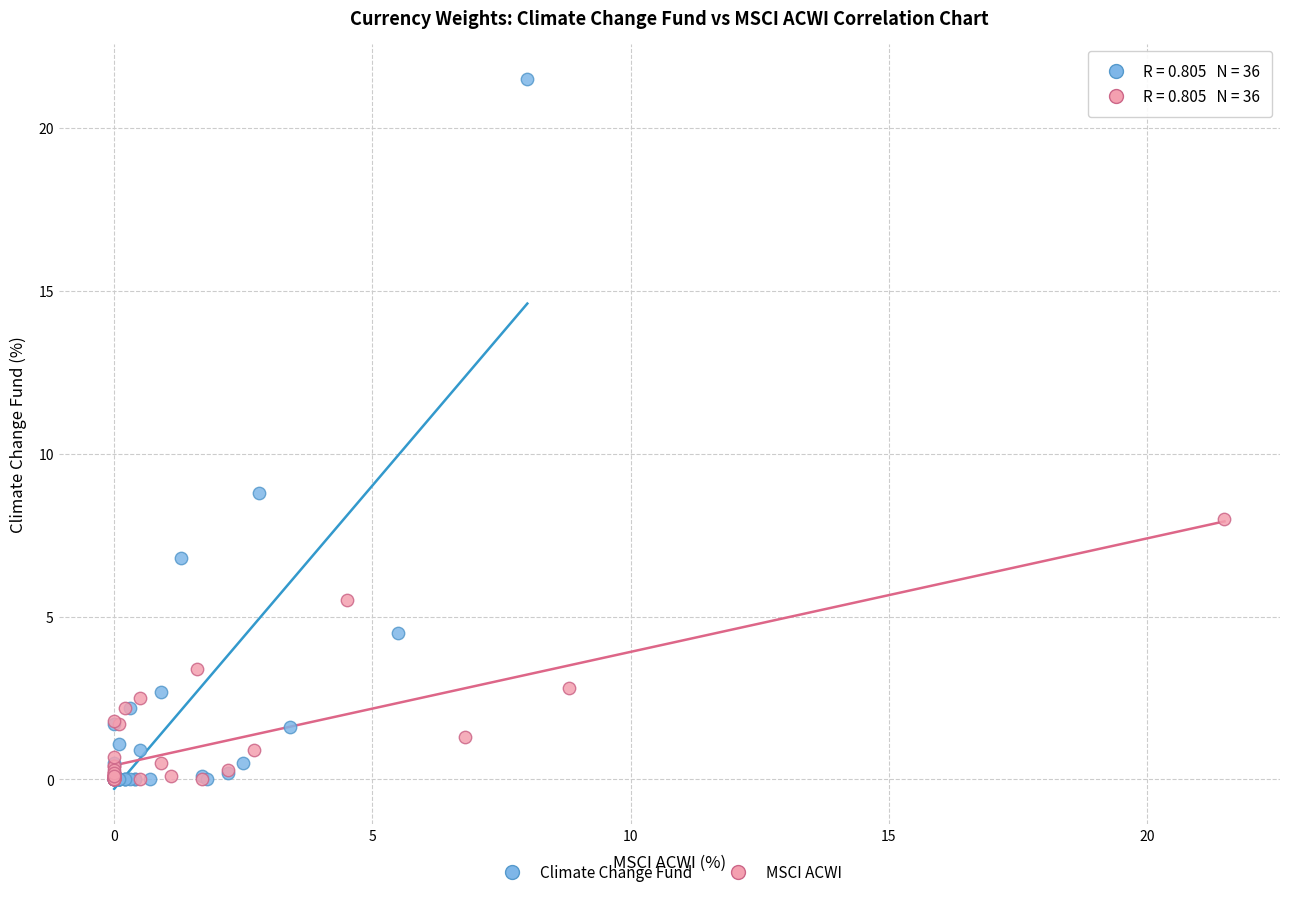

Which series has the widest spread of Y values?

Climate Change Fund